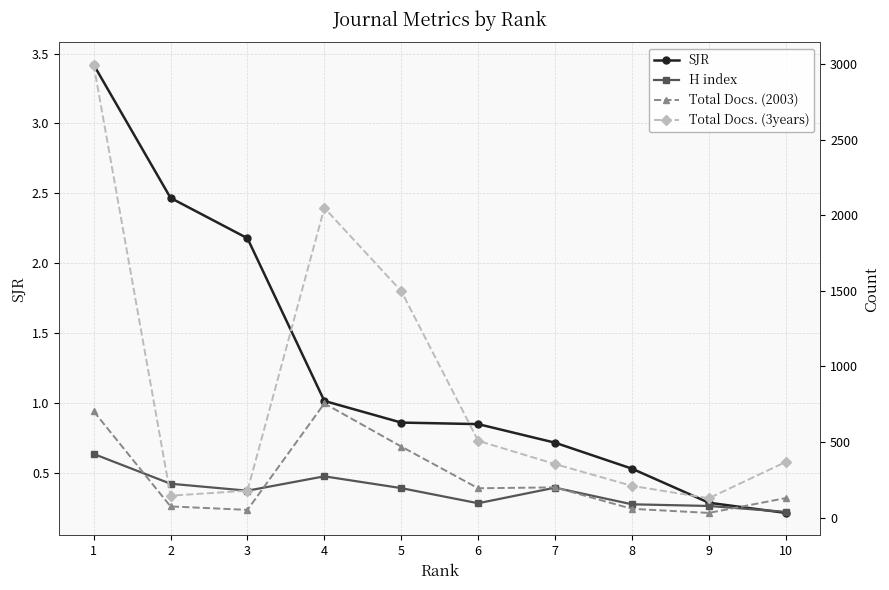

What is the value of the Total Docs. (3years) point at the 5th from the left?

1498.0